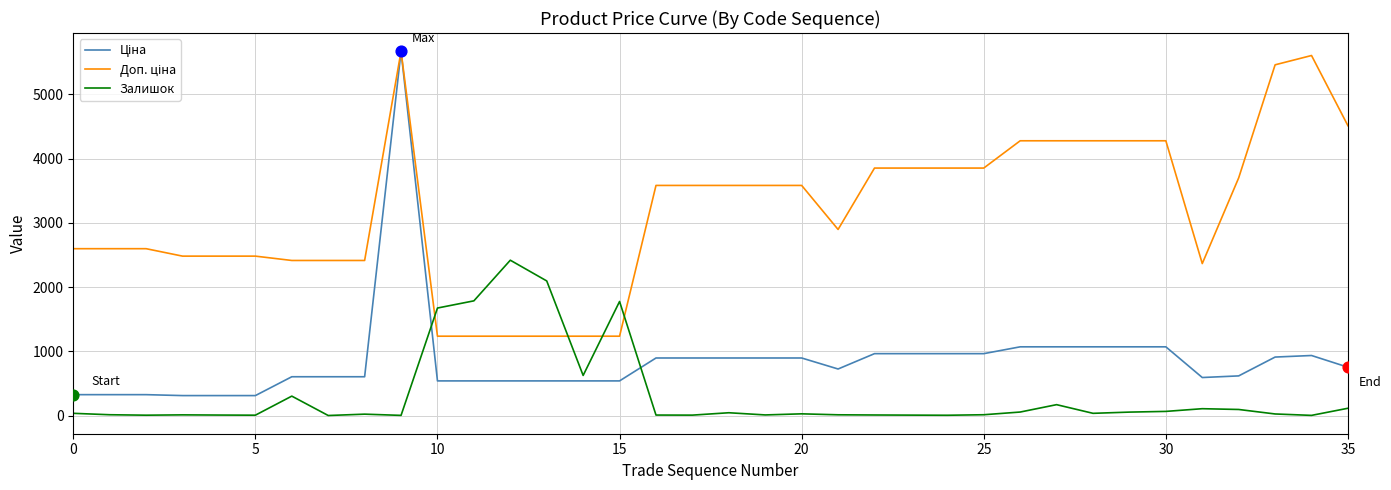

What is the greatest value displayed?

5673.8